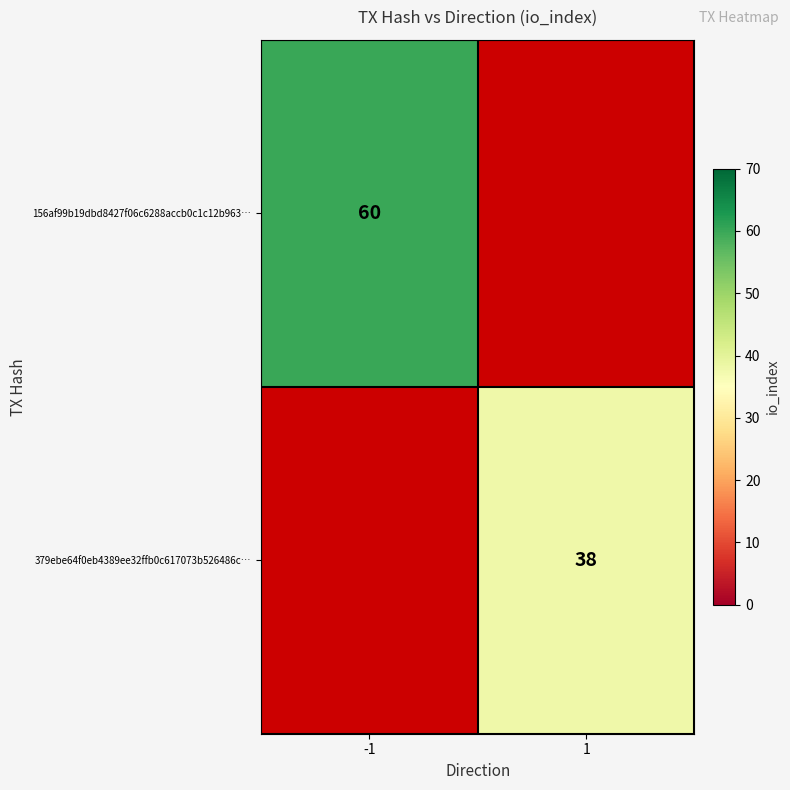

Is it true that 156af99b19dbd8427f06c6288accb0c1c12b963… equals 31 at -1?

False